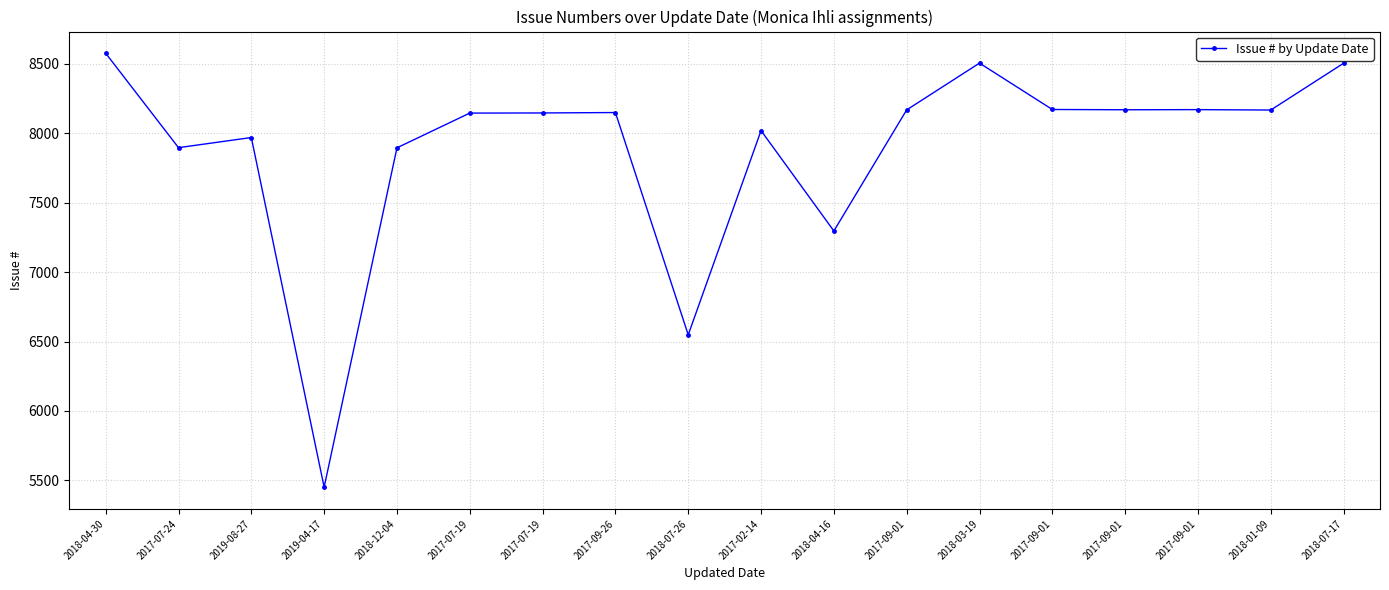

Reading right to left, what are all the values shown in this chart?

2018-07-17=8504	2018-01-09=8167	2017-09-01=8170	2017-09-01=8169	2017-09-01=8171	2018-03-19=8505	2017-09-01=8168	2018-04-16=7296	2017-02-14=8019	2018-07-26=6548	2017-09-26=8149	2017-07-19=8146	2017-07-19=8145	2018-12-04=7895	2019-04-17=5451	2019-08-27=7969	2017-07-24=7896	2018-04-30=8576